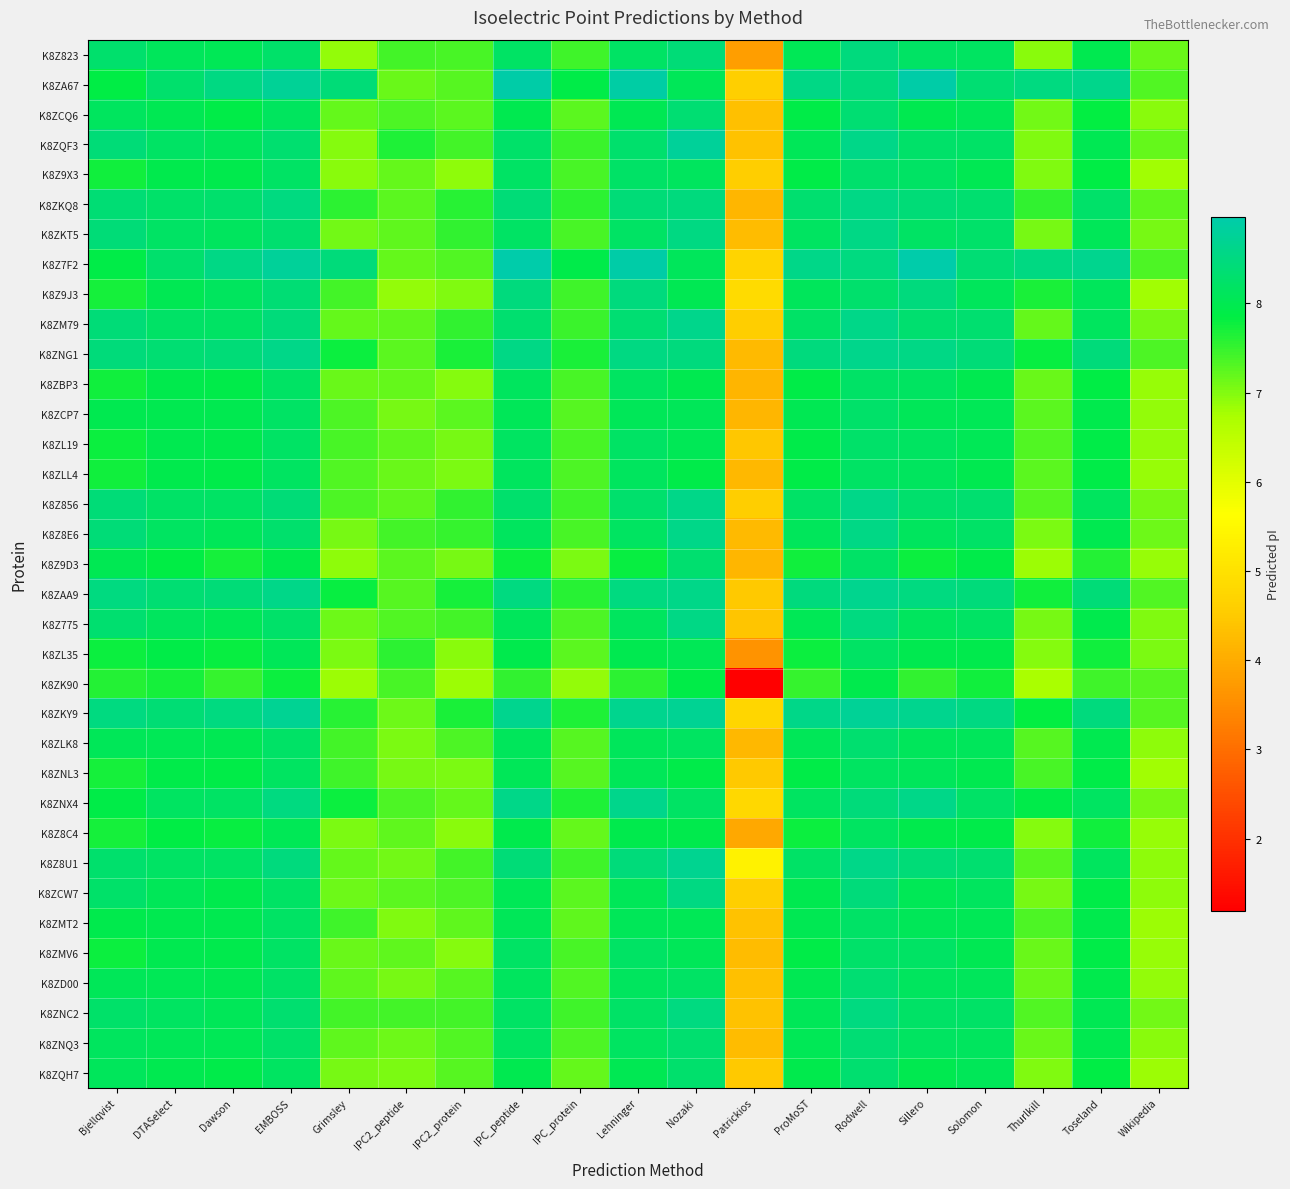

List the series in order of their peak value, highest first.

K8Z7F2, K8ZA67, K8ZQF3, K8ZKY9, K8Z8U1, K8ZAA9, K8ZM79, K8ZNG1, K8ZNX4, K8Z856, K8Z8E6, K8ZKQ8, K8ZKT5, K8Z775, K8ZCW7, K8ZNC2, K8Z823, K8Z9J3, K8ZNQ3, K8ZCQ6, K8ZD00, K8ZQH7, K8Z9D3, K8ZLK8, K8Z9X3, K8ZMV6, K8ZCP7, K8ZL19, K8ZBP3, K8ZMT2, K8ZL35, K8ZLL4, K8ZNL3, K8Z8C4, K8ZK90